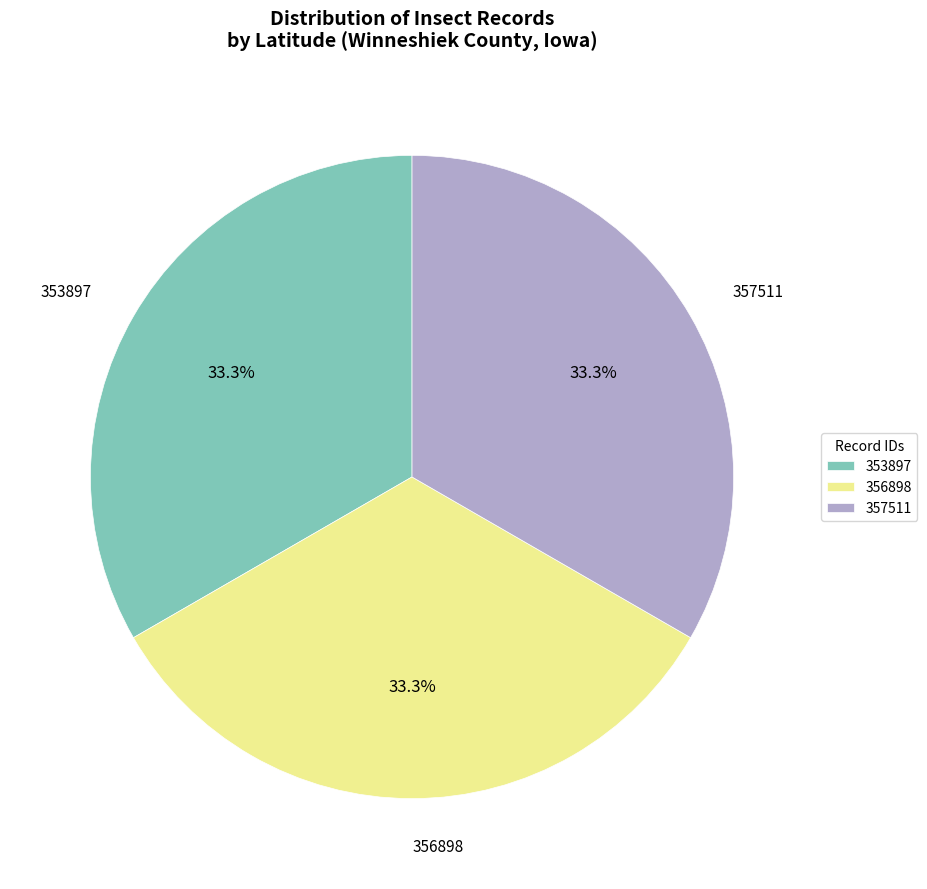

Does any single category account for the majority?

No